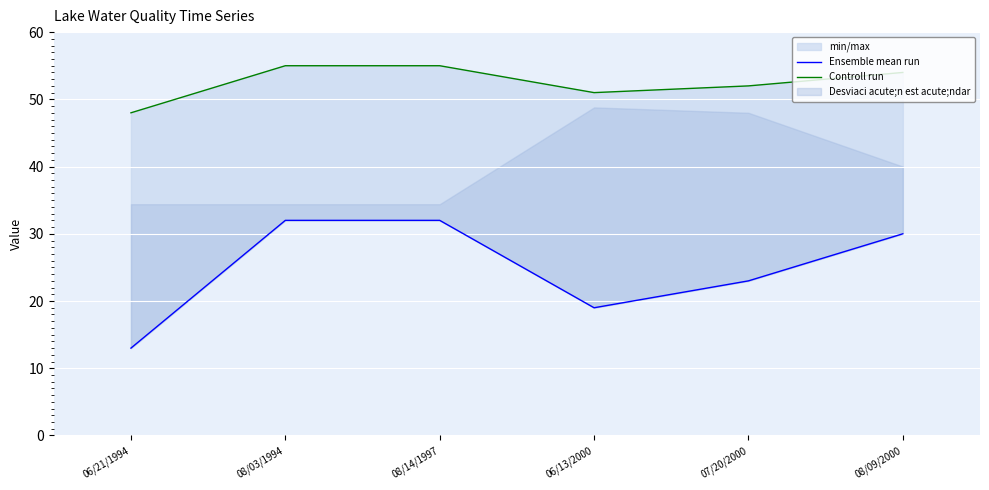

What position from the left is 08/14/1997?

3